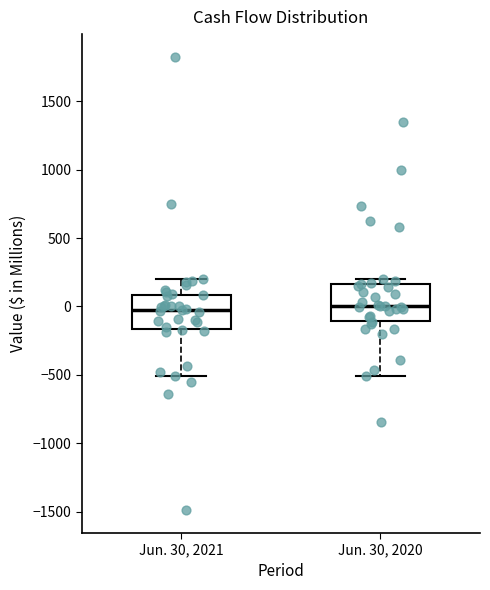

Where does the median line of the box for Jun. 30, 2020 sit on the y-axis? The values are not printed on the chart, so give them approximately, as read against the axis.

0